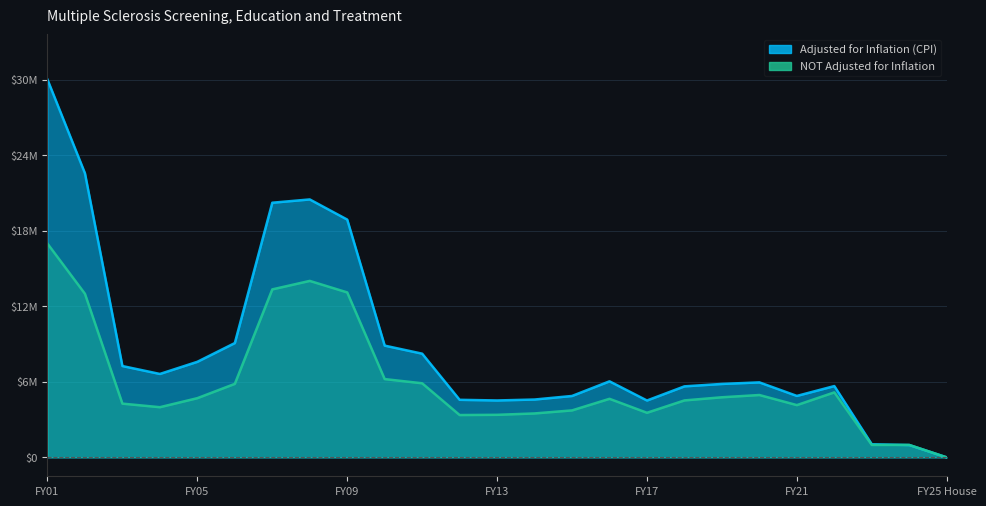

What is the highest value of the NOT Adjusted for Inflation series?

17163363